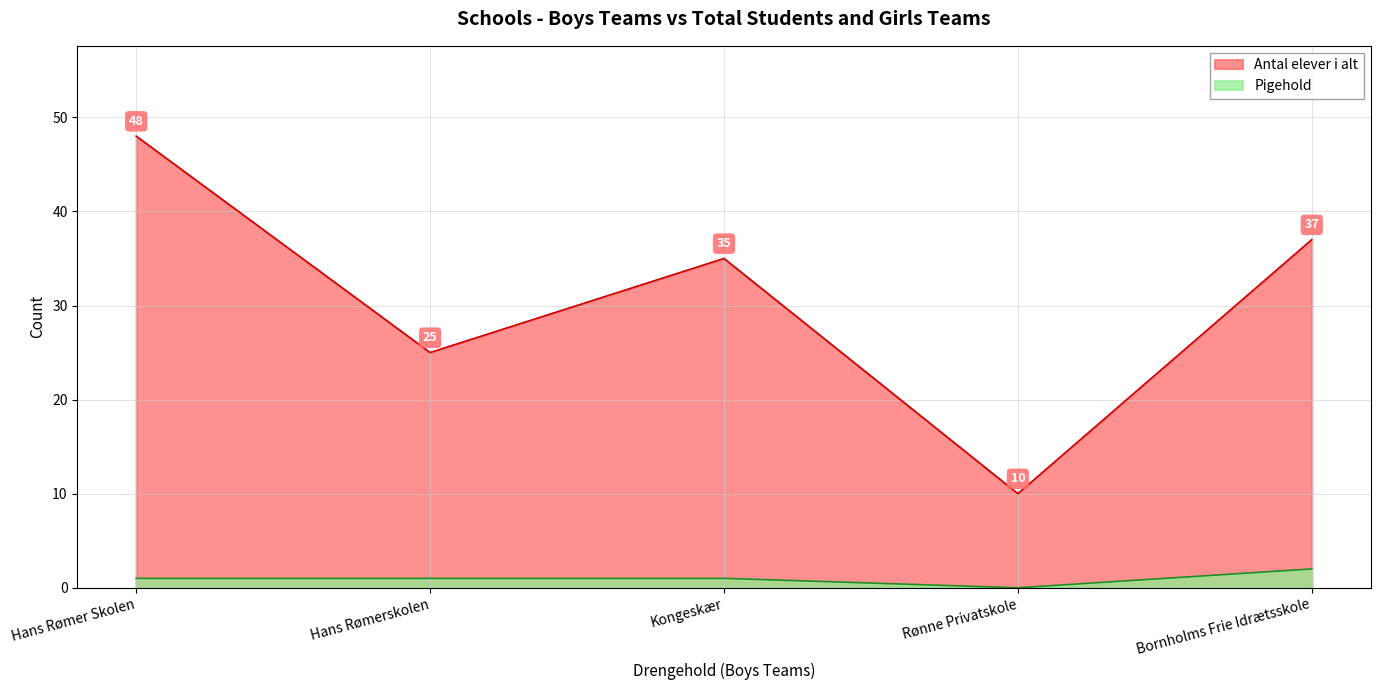

Is the value of Pigehold at Hans Rømer Skolen greater than the value of Antal elever i alt at Bornholms Frie Idrætsskole?

No